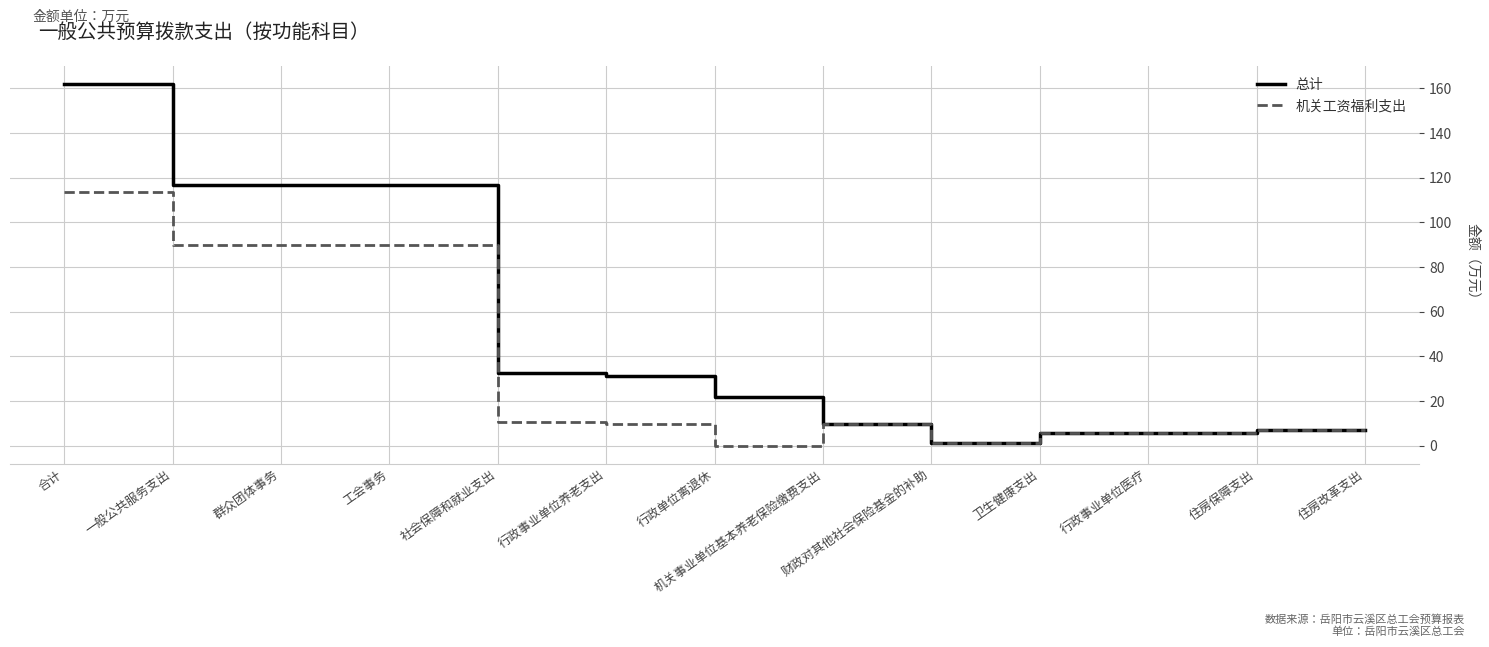

What position from the left is 住房改革支出?

13